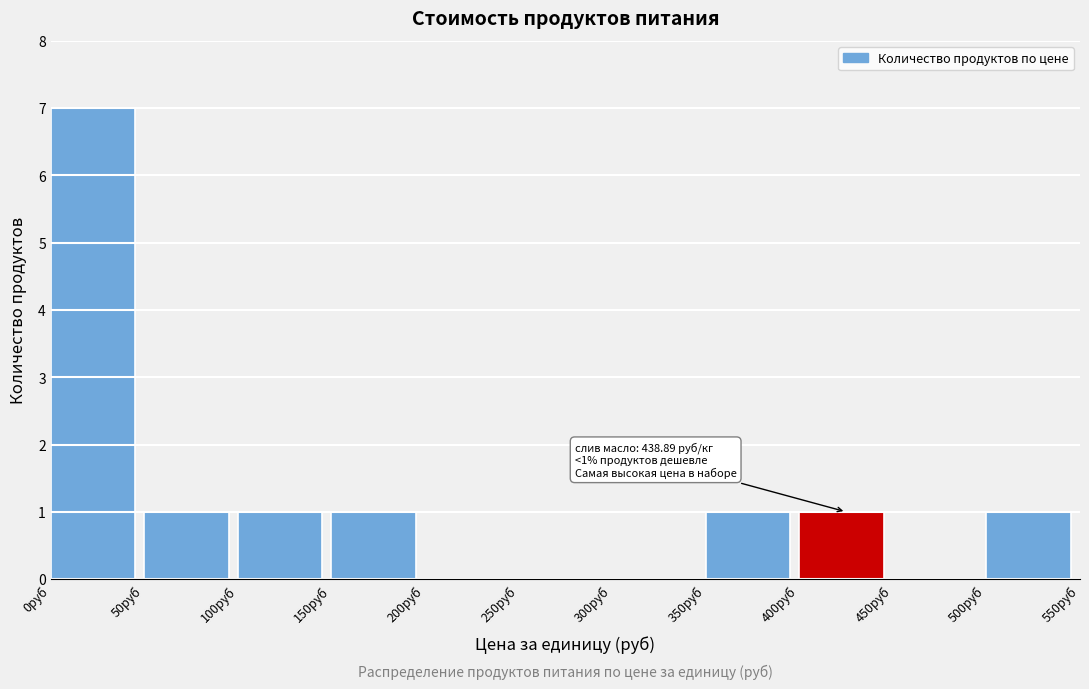

Over which range of the x-axis is the bar tallest?

0 to 50